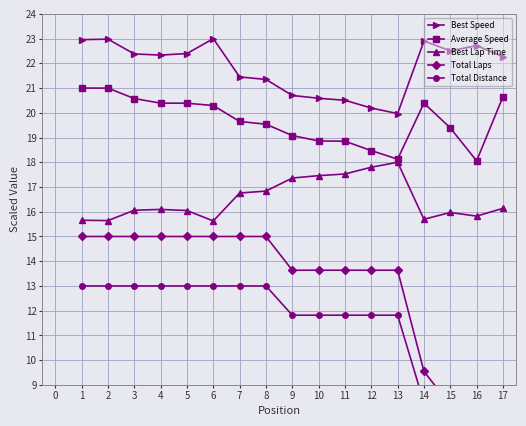

What is the sum of all Total Laps values?

214.1